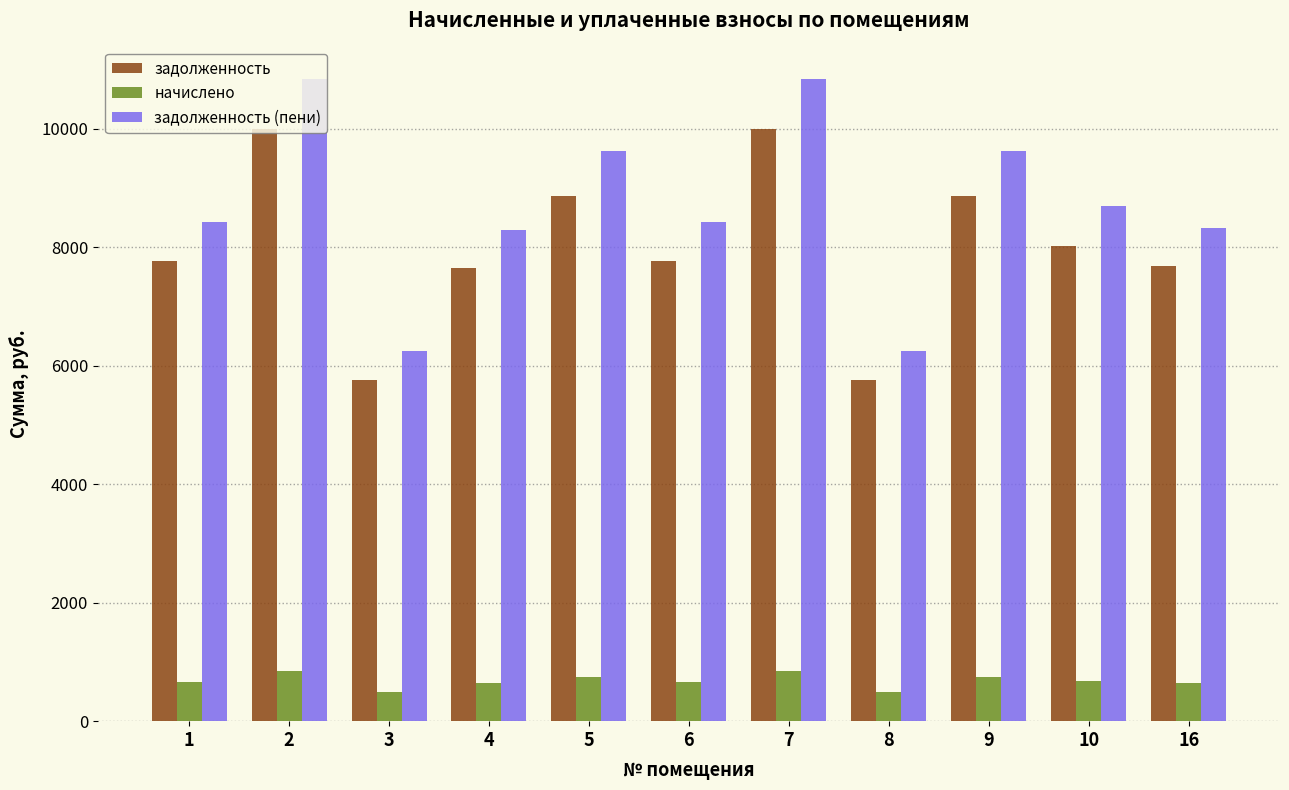

List the series in order of their peak value, highest first.

задолженность (пени), задолженность, начислено